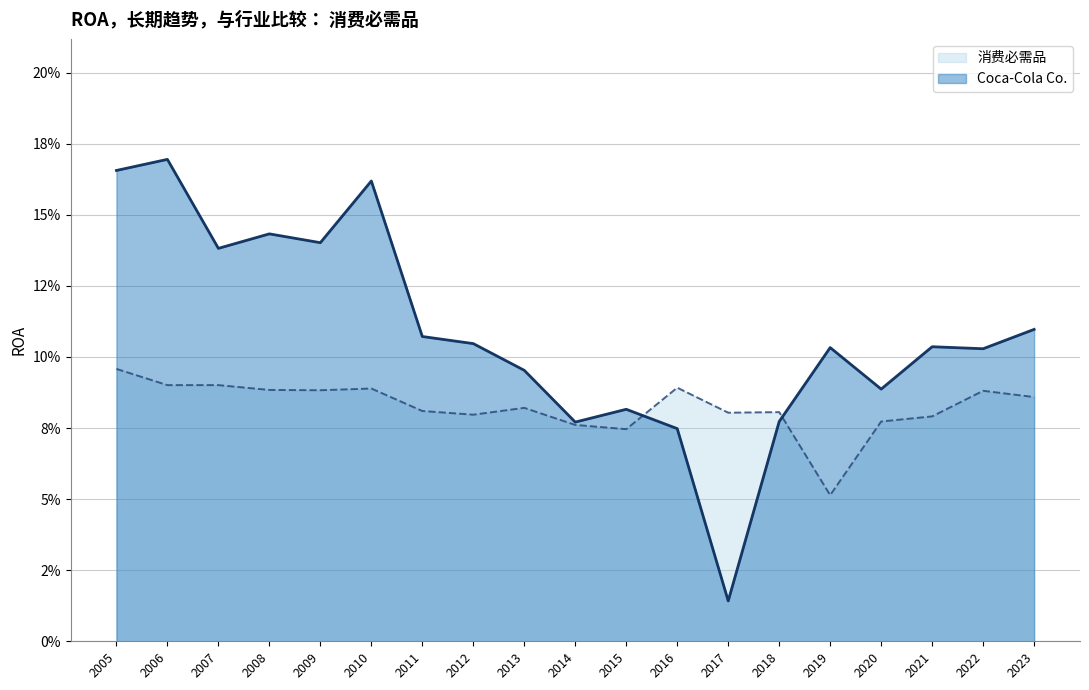

What is the total value across all series at 2007?

0.2